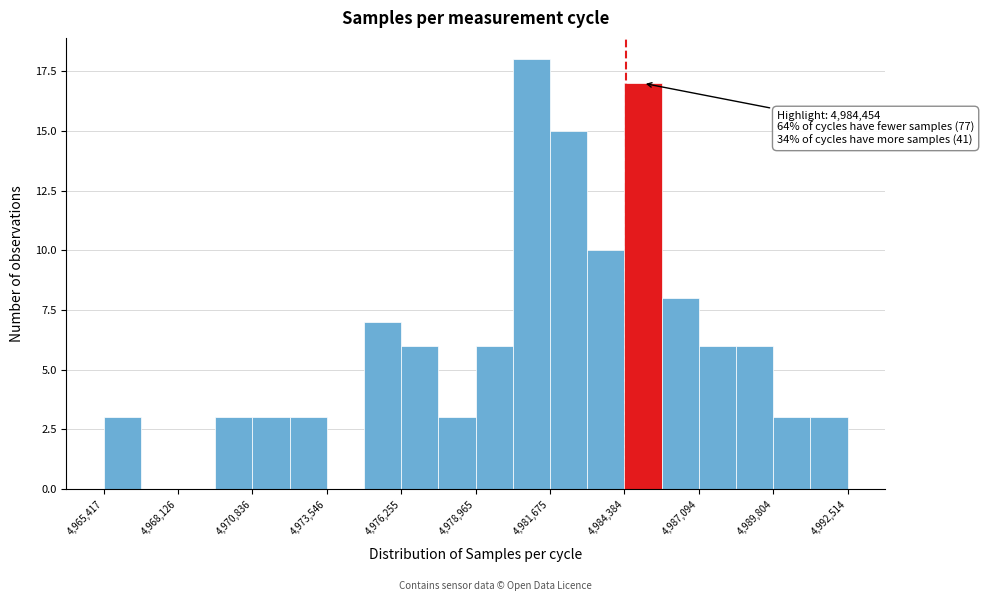

Around what value on the x-axis is the tallest bar? Give the approximate position of its centre, as read against the axis.

4981000